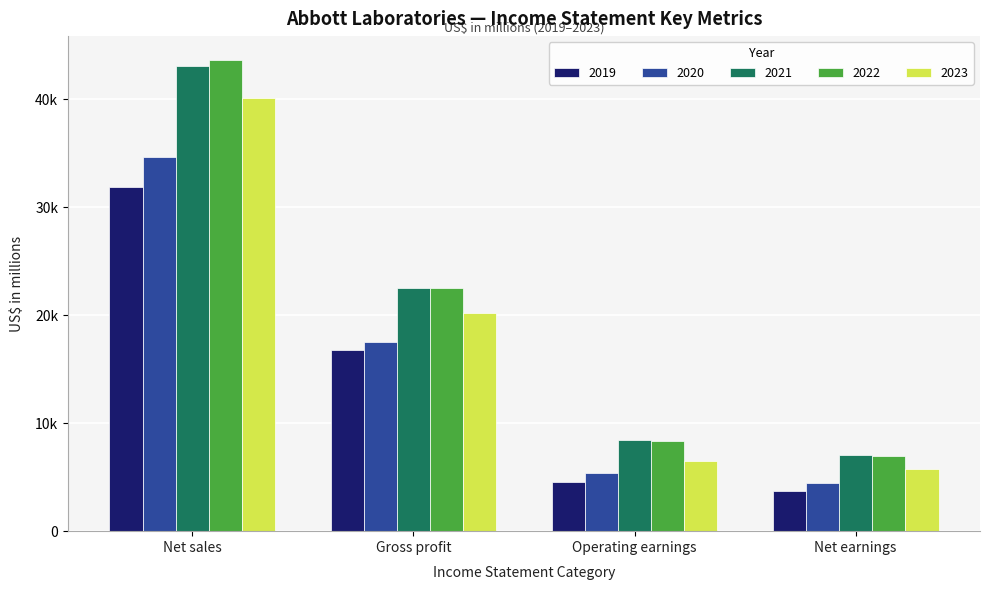

What is the difference between the second highest and second lowest values in the 2023 series?

13690